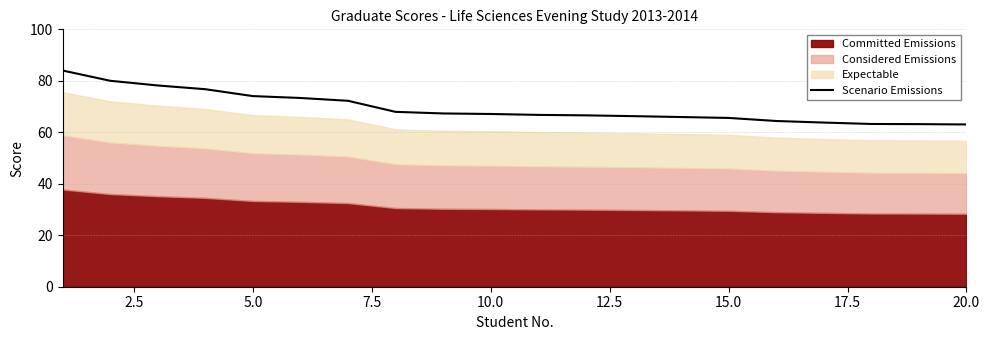

How many data points are less than 67?

10